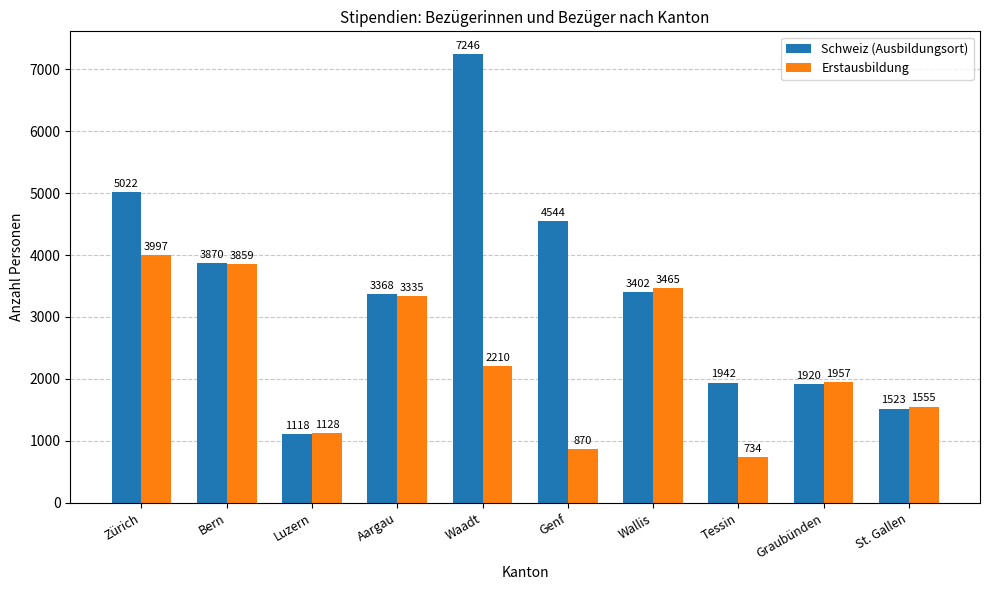

Reading right to left, transcribe all the data shown in this chart.

Schweiz (Ausbildungsort): St. Gallen=1523	Graubünden=1920	Tessin=1942	Wallis=3402	Genf=4544	Waadt=7246	Aargau=3368	Luzern=1118	Bern=3870	Zürich=5022
Erstausbildung: St. Gallen=1555	Graubünden=1957	Tessin=734	Wallis=3465	Genf=870	Waadt=2210	Aargau=3335	Luzern=1128	Bern=3859	Zürich=3997